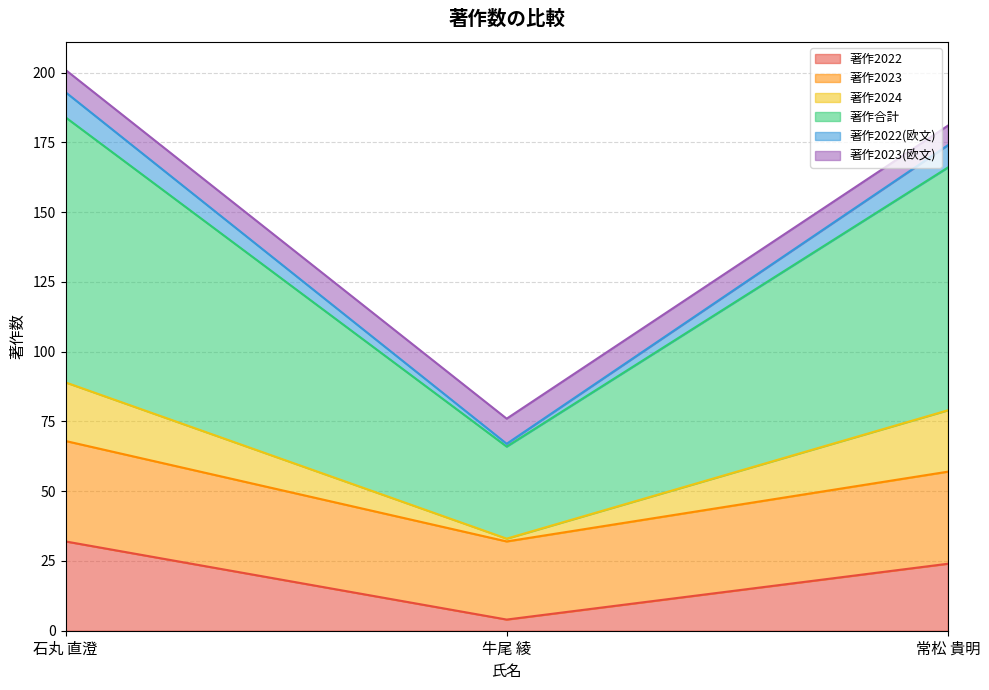

Does the chart display data point markers on the line(s)?

No